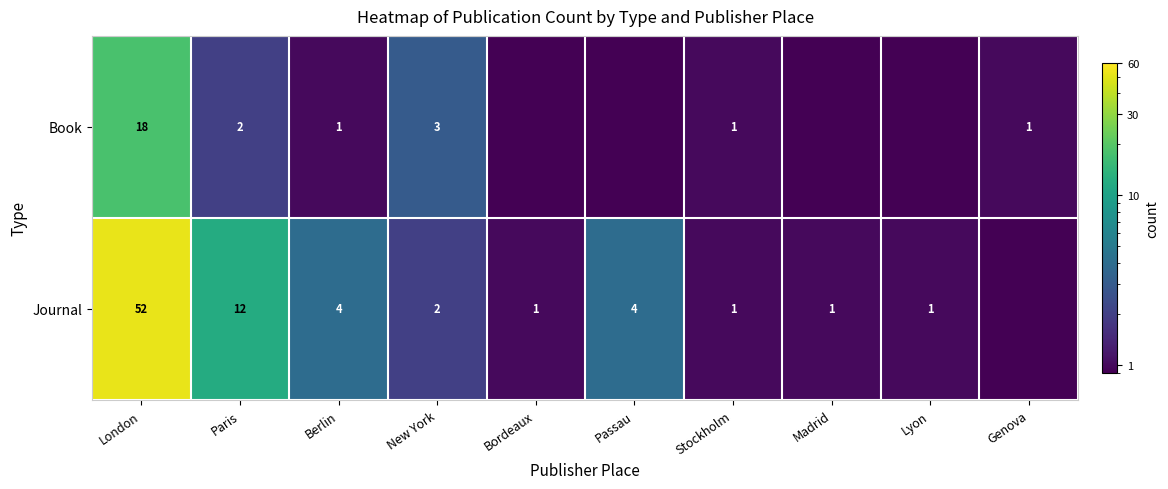

The value of Book at Stockholm is 1.0. True or false?

True